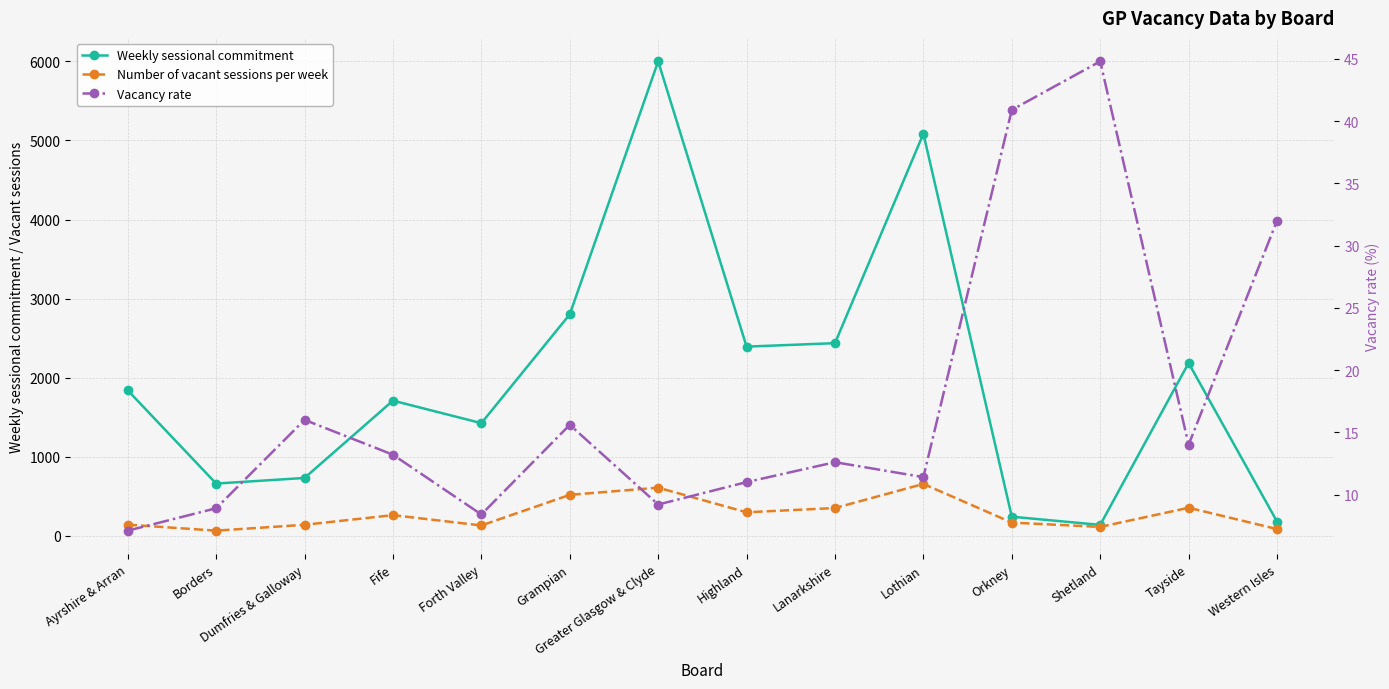

What is the difference between the Vacancy rate values at Lothian and Orkney?

29.5